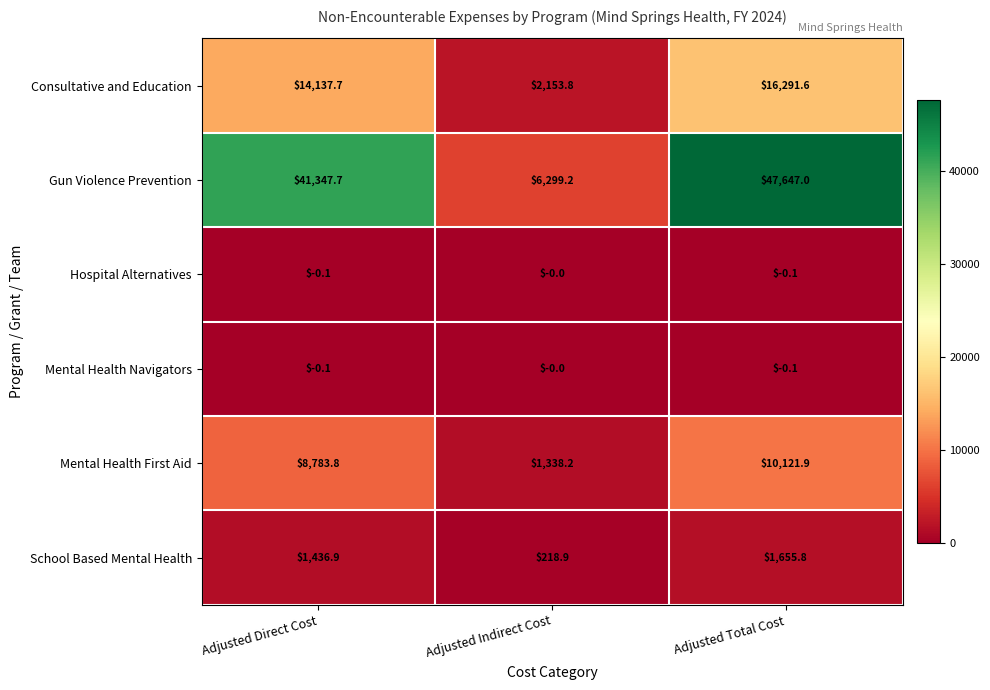

What value does the Consultative and Education series have at Adjusted Indirect Cost?

2153.8